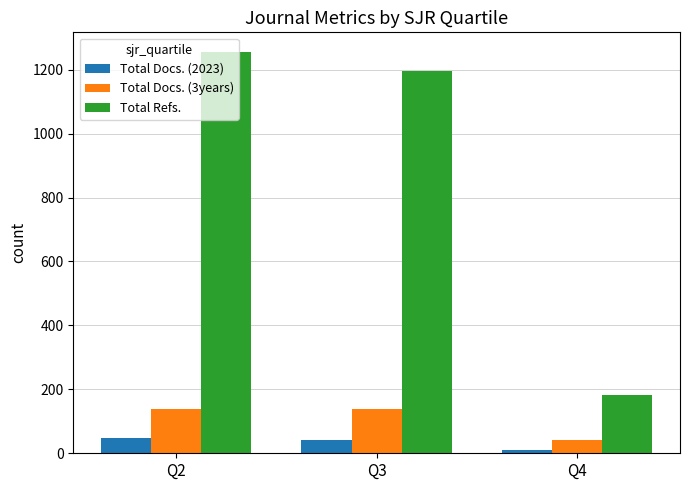

Rank the series at Q2 from lowest to highest value.

Total Docs. (2023), Total Docs. (3years), Total Refs.